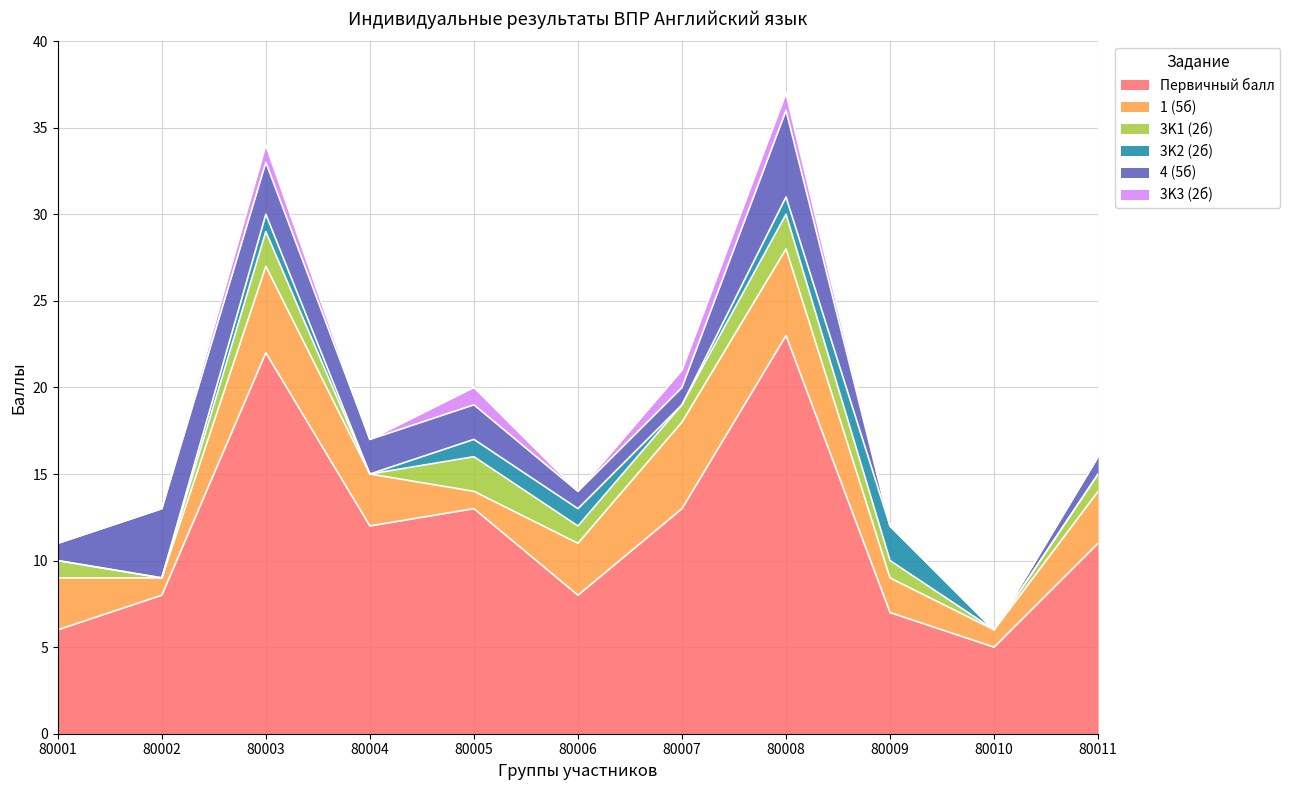

Reading left to right, extract all data points from this chart.

Первичный балл: 6	8	22	12	13	8	13	23	7	5	11
1 (5б): 3	1	5	3	1	3	5	5	2	1	3
3K1 (2б): 1	0	2	0	2	1	1	2	1	0	1
3K2 (2б): 0	0	1	0	1	1	0	1	2	0	0
4 (5б): 1	4	3	2	2	1	1	5	0	0	1
3K3 (2б): 0	0	1	0	1	0	1	1	0	0	0